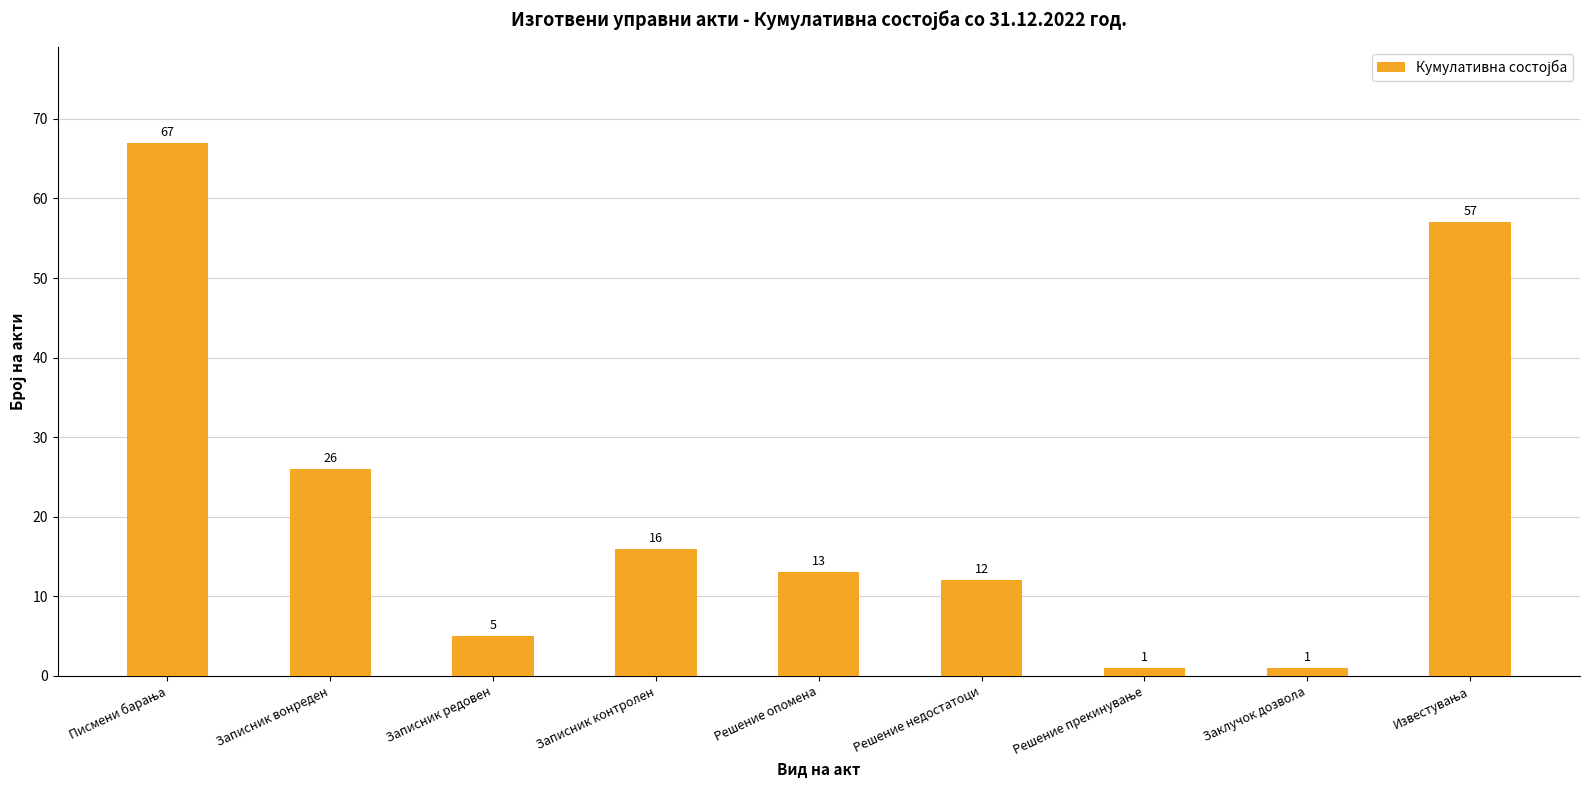

What is the maximum value shown in the chart?

67